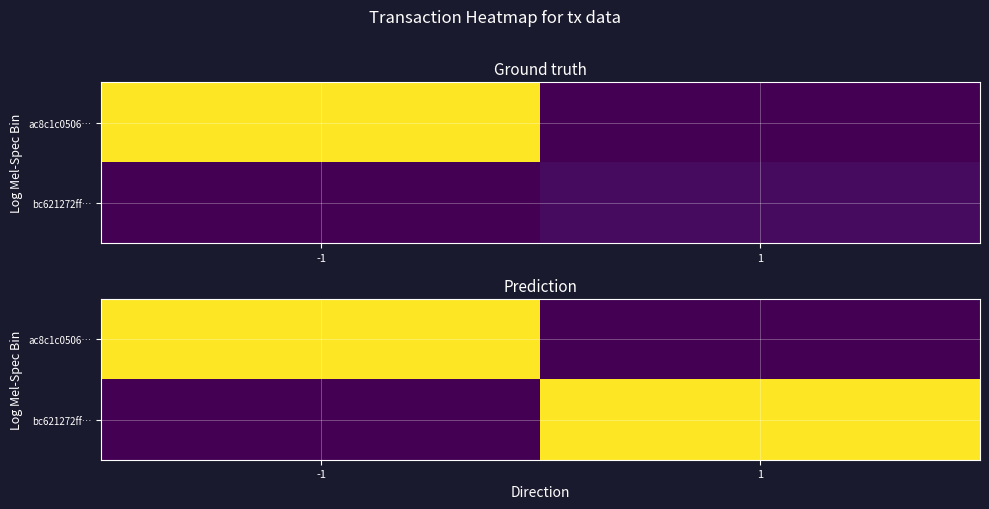

How many distinct data groups are displayed?

2